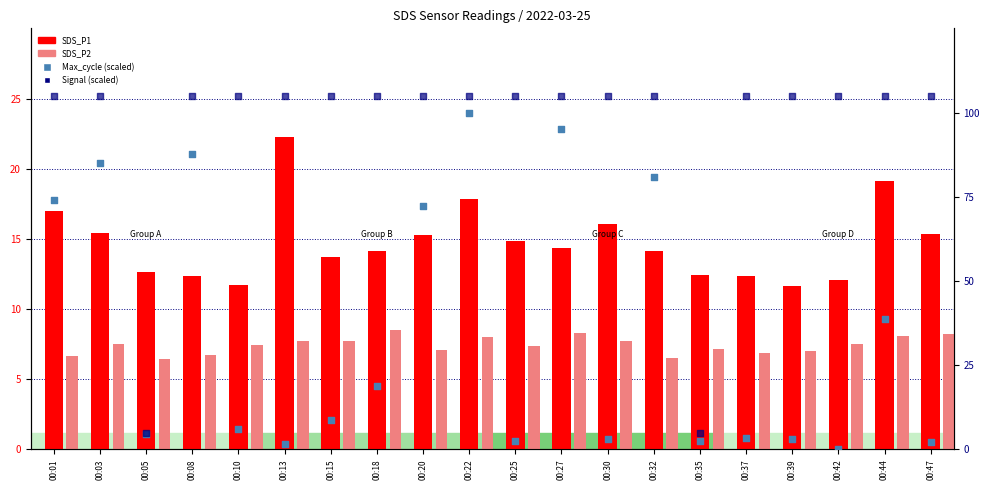

What are all the series names shown in the legend?

SDS_P1, SDS_P2, Max_cycle (scaled), Signal (scaled)